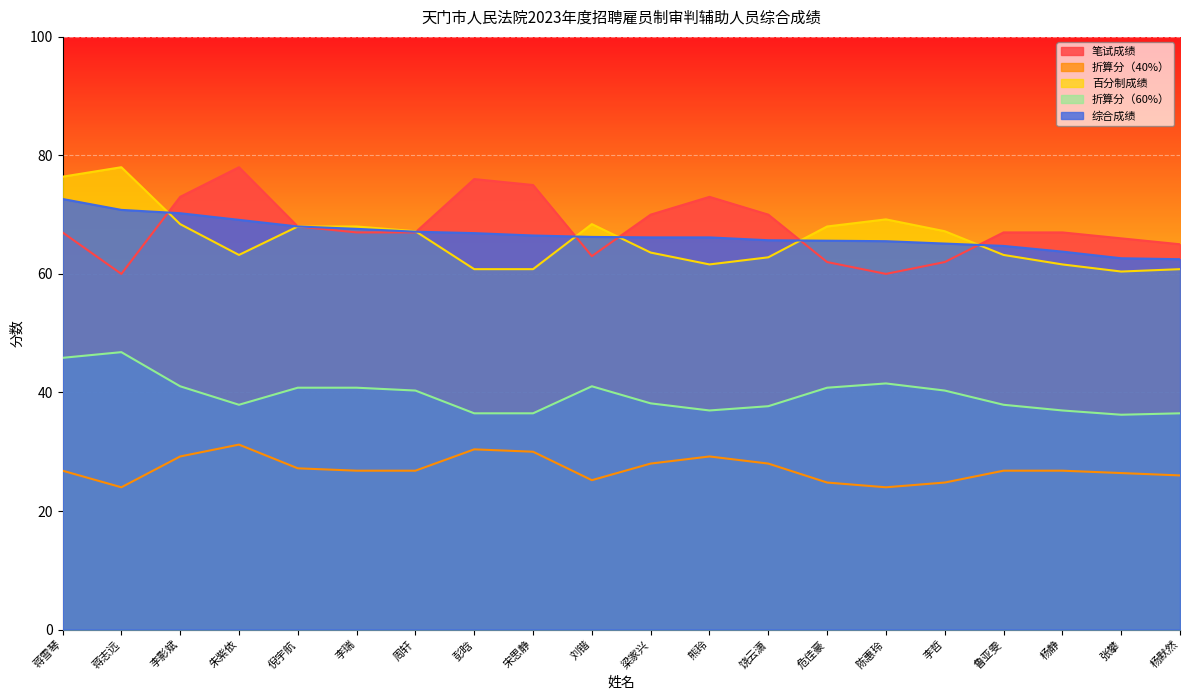

True or false: 综合成绩 and 笔试成绩 intersect in this chart.

True